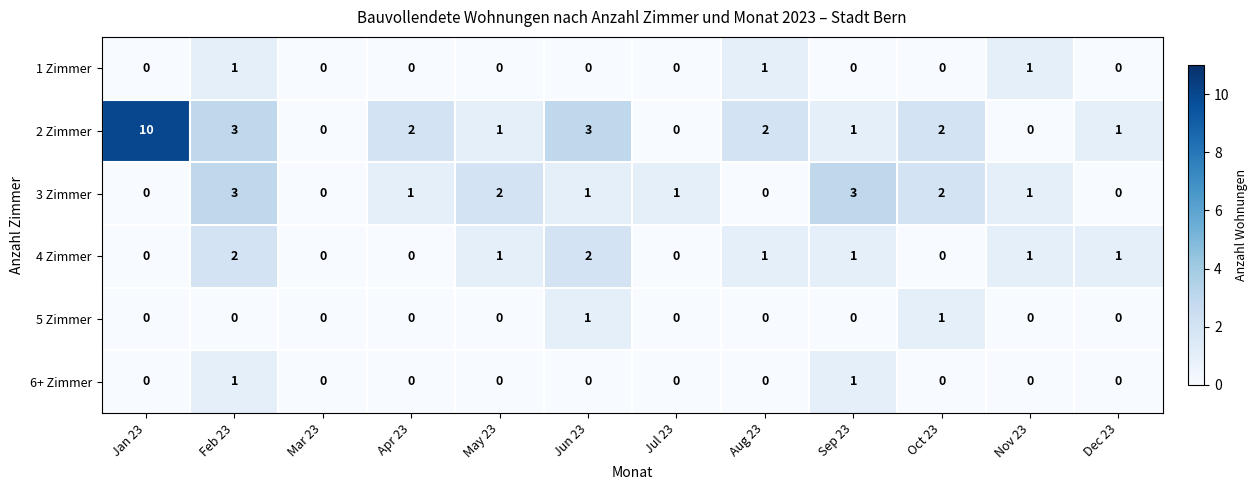

Which series has the largest range (max minus min)?

2 Zimmer